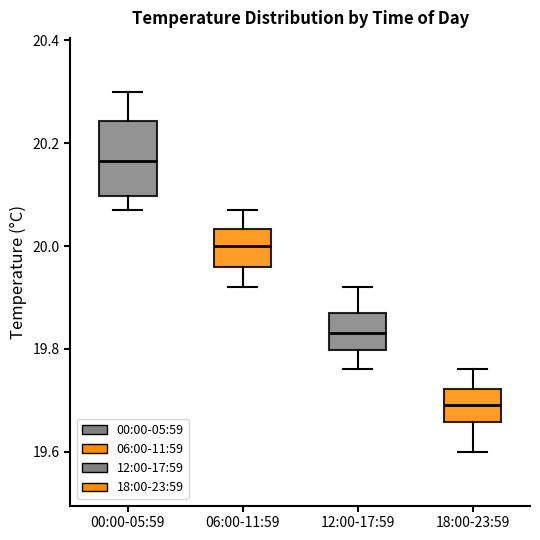

Where is the lower edge of the box for 12:00-17:59 on the y-axis? The values are not printed on the chart, so give them approximately, as read against the axis.

19.80